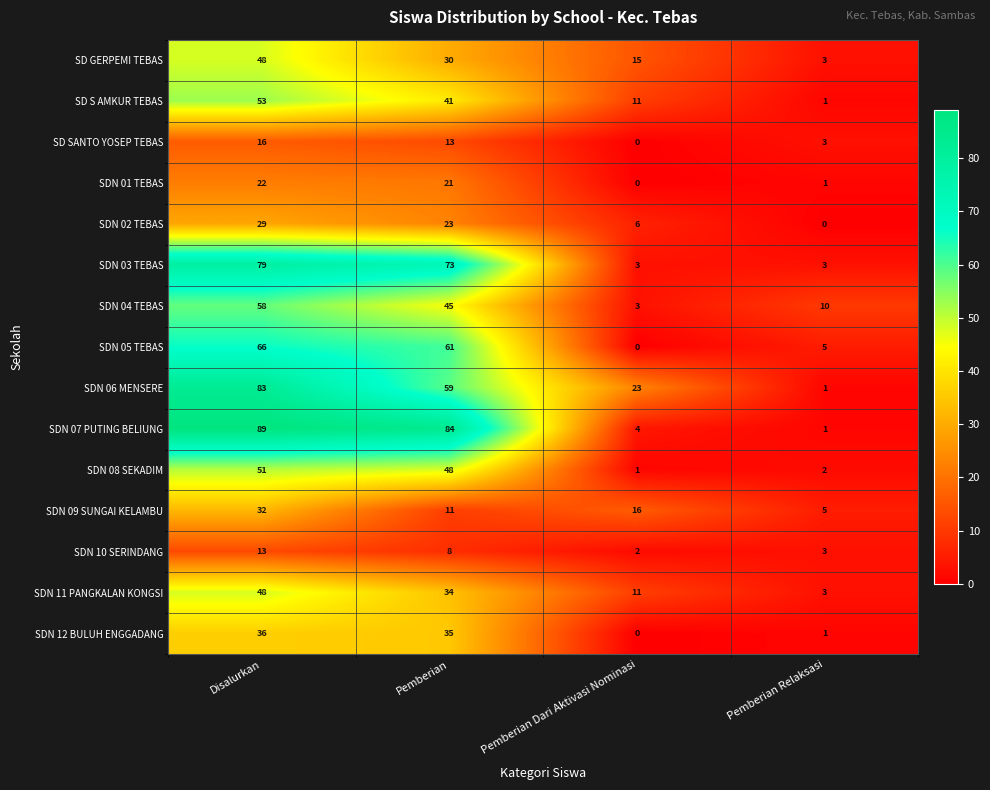

Which category has the highest value in the SD S AMKUR TEBAS series?

Disalurkan